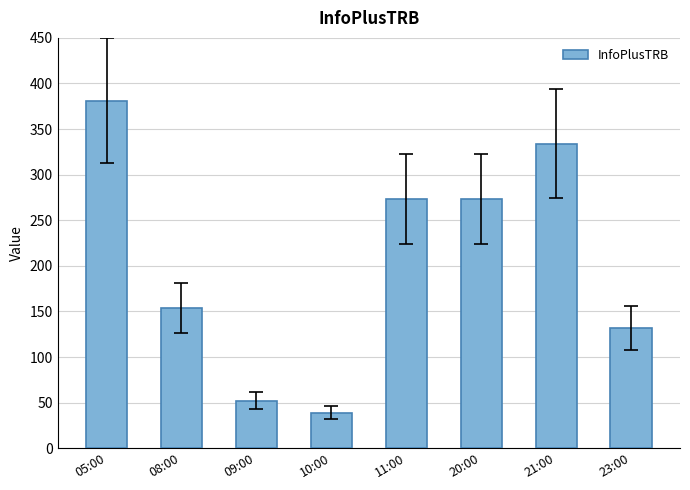

True or false: the data shows 273 at 20:00.

True